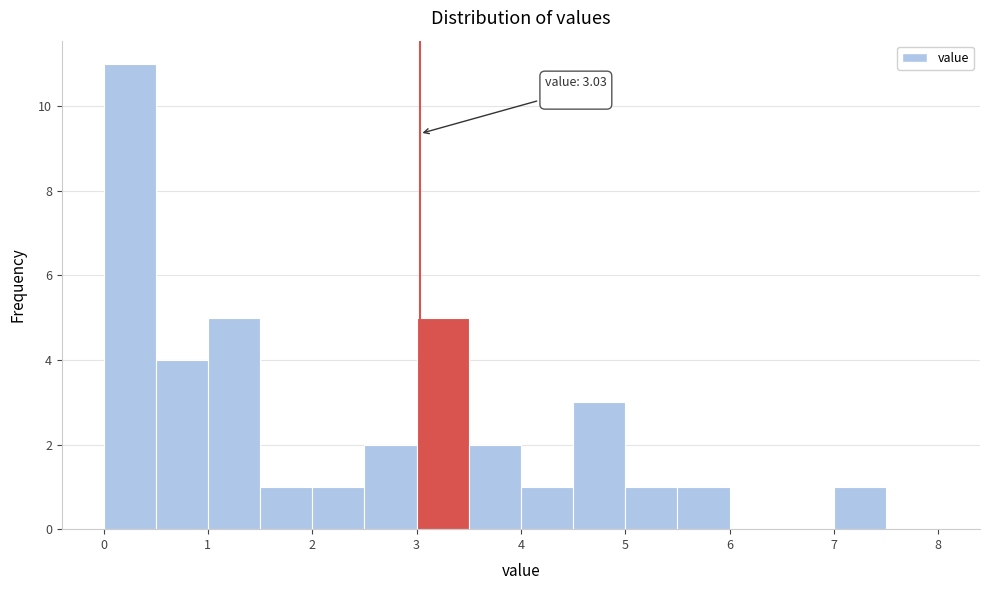

Which range on the x-axis has the tallest bar?

0.0 to 0.5